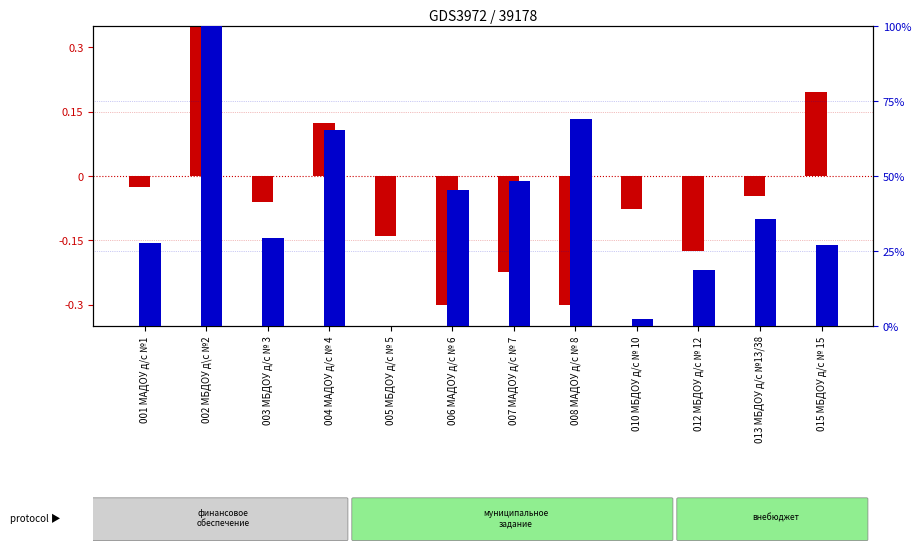

What is the label of the 9th bar from the left?

010 МБДОУ д/с № 10